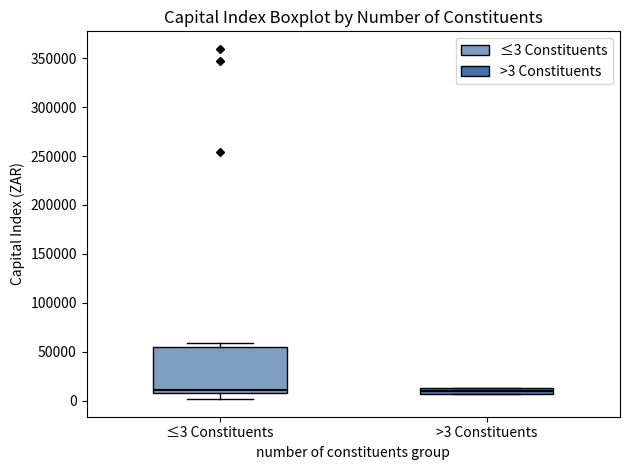

Where is the lower edge of the box for ≤3 Constituents on the y-axis? The values are not printed on the chart, so give them approximately, as read against the axis.

10000